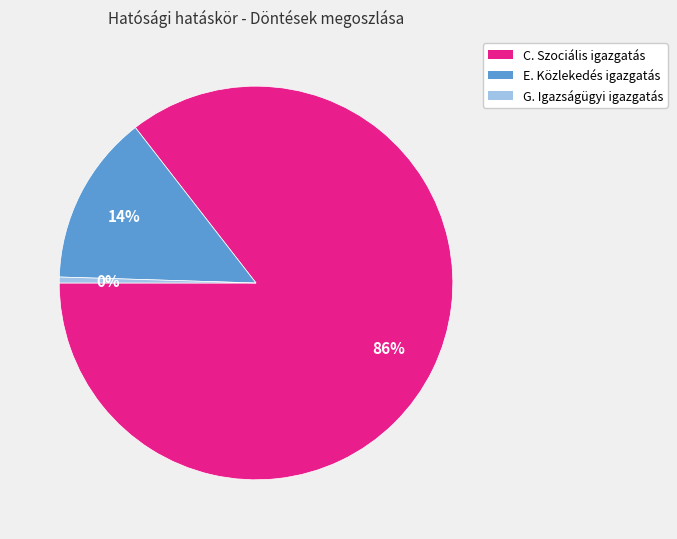

Does any single category account for the majority?

Yes